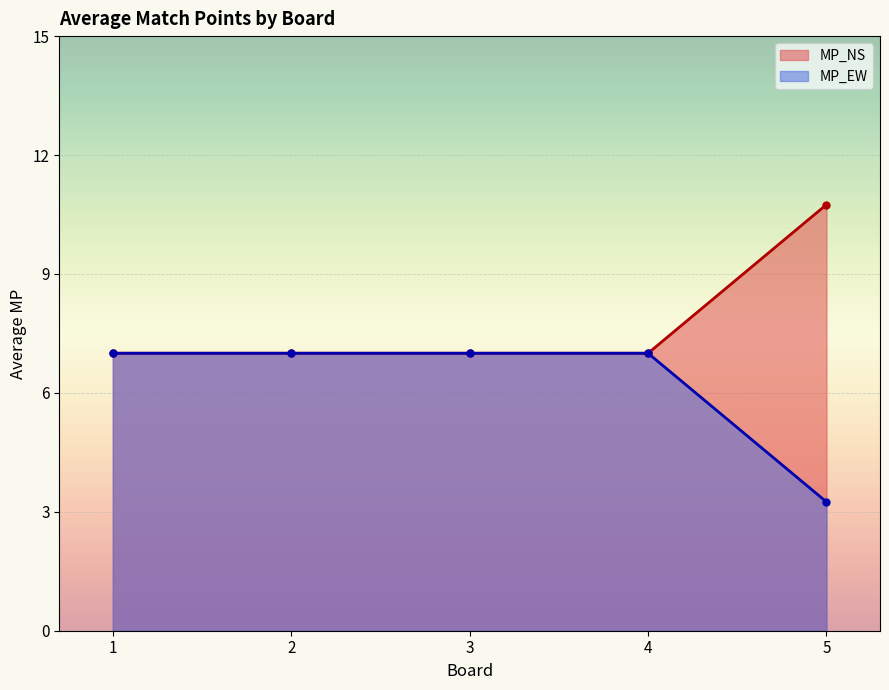

What is the total value across all series at 2?

14.0